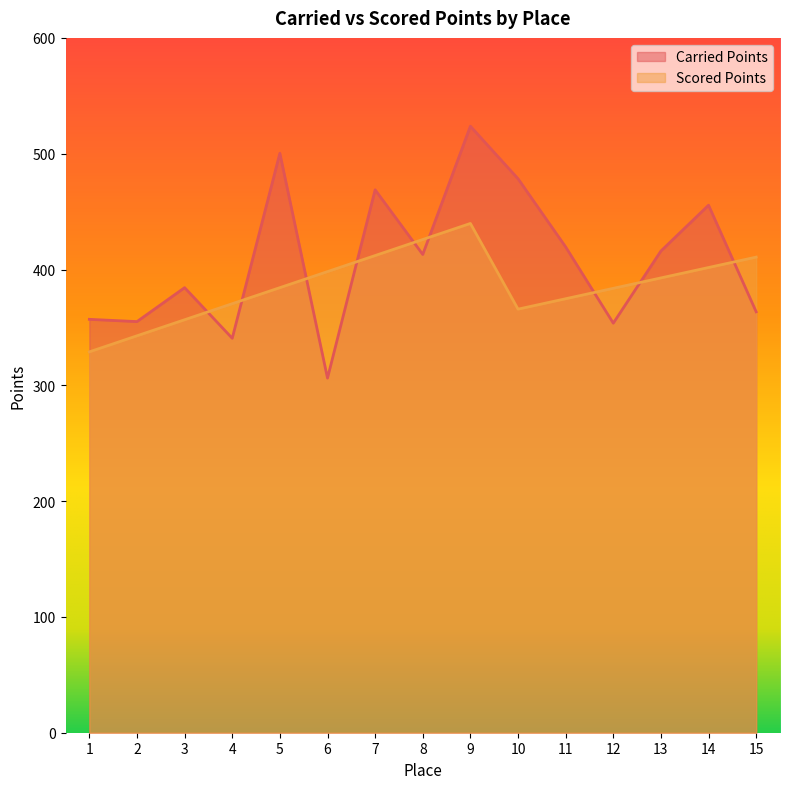

What are all the series names shown in the legend?

Carried Points, Scored Points